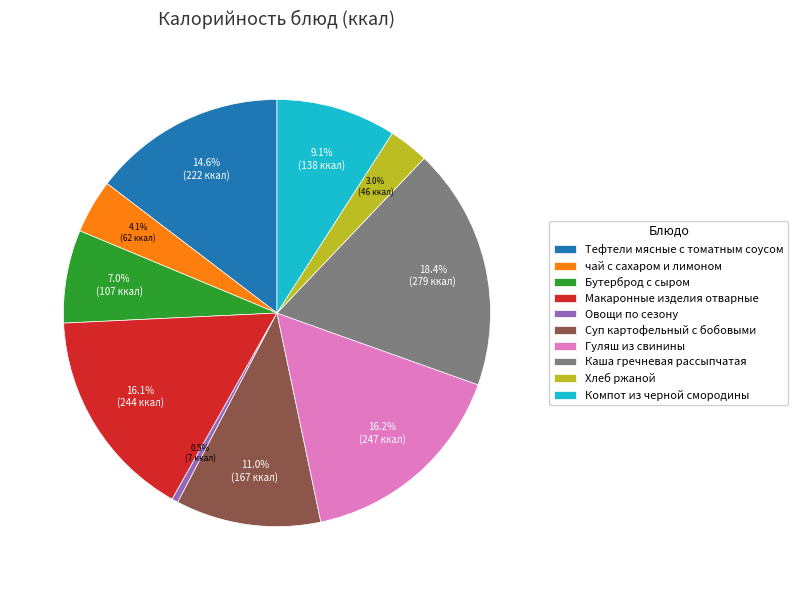

What is the largest slice in the pie chart?

Каша гречневая рассыпчатая